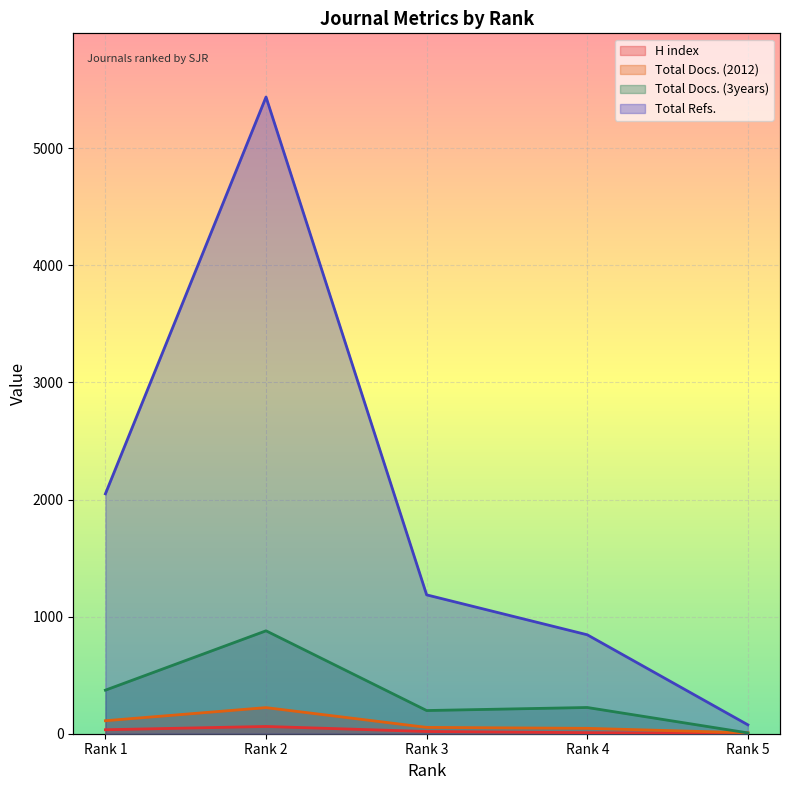

Which label corresponds to the largest value in the chart?

Rank 2